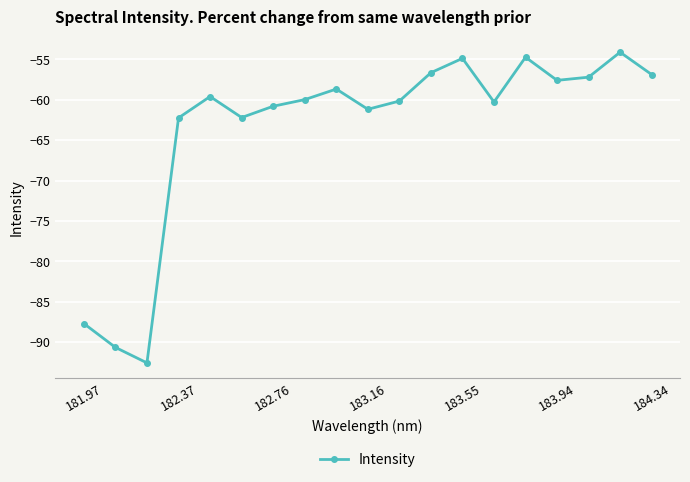

True or false: there are more than 1 points higher than both neighbors.

True